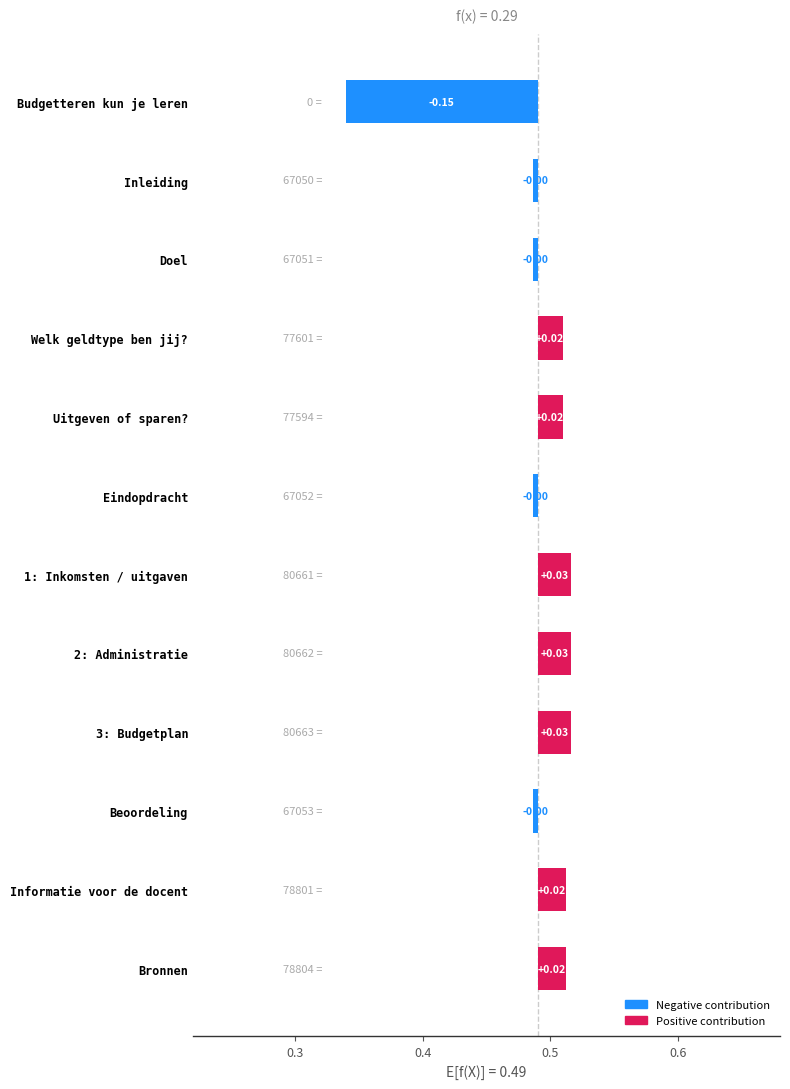

Reading right to left, what are all the values shown in this chart?

0.0	0.0	-0.0	0.0	0.0	0.0	-0.0	0.0	0.0	-0.0	-0.0	-0.2